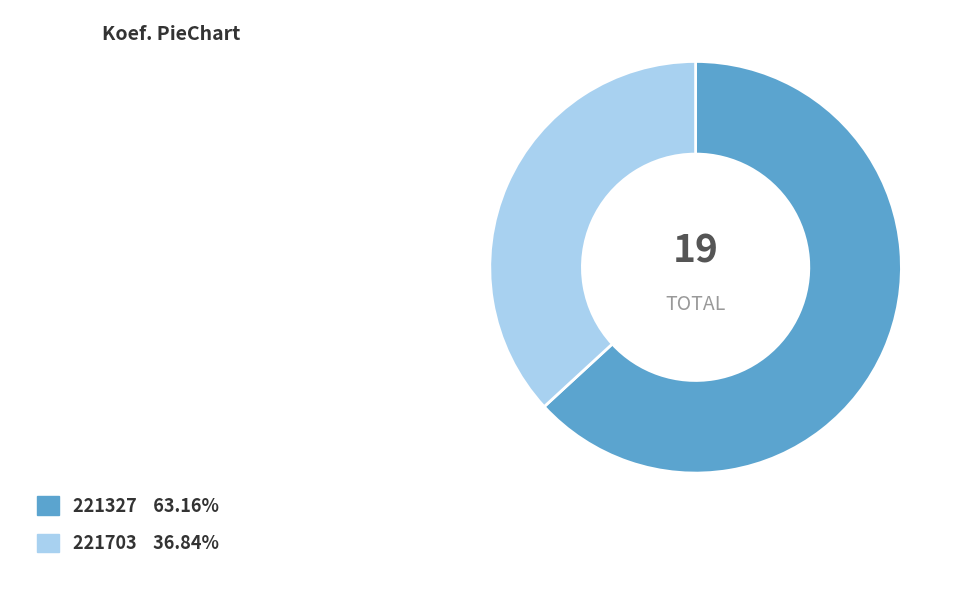

Combined, do 221327 and 221703 account for over 50%?

Yes